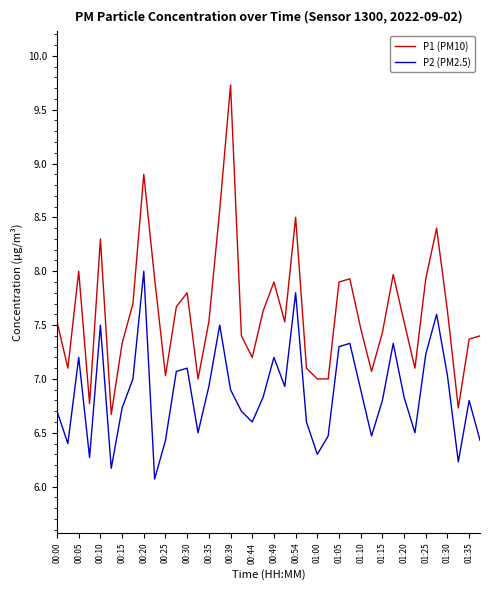

True or false: P2 (PM2.5) and P1 (PM10) intersect in this chart.

False